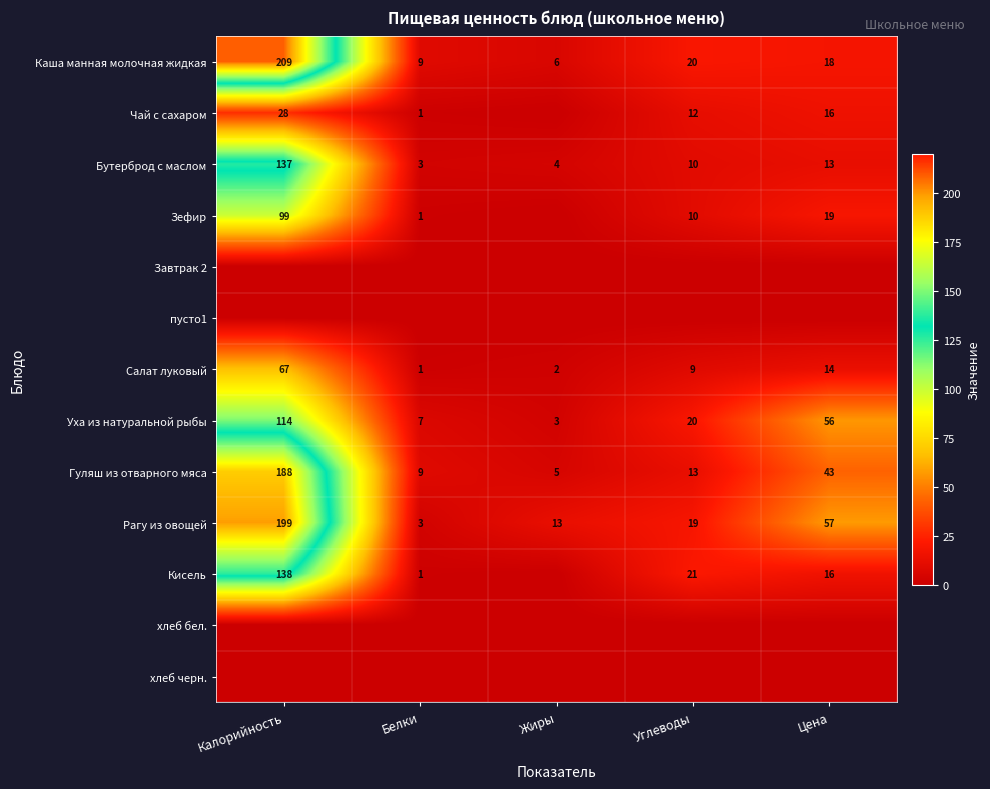

What is the highest value of the Бутерброд с маслом series?

137